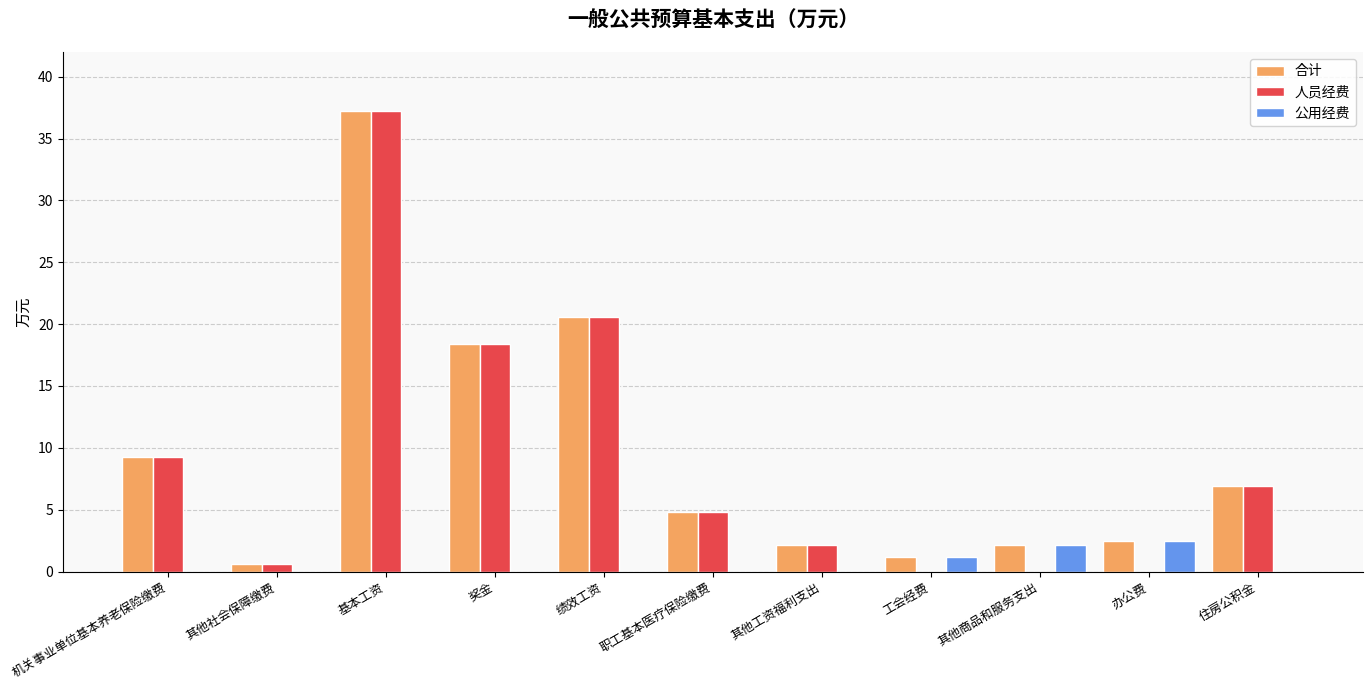

Count the number of categories in the chart.

11